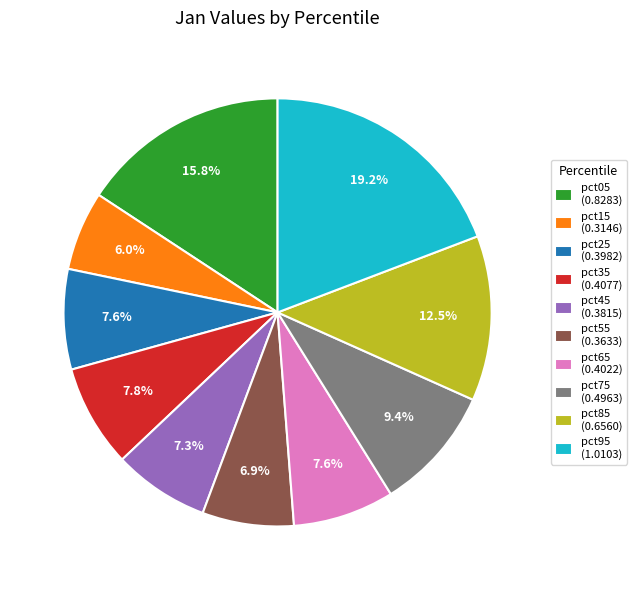

Do pct15 and pct65 together represent more than half of the pie?

No